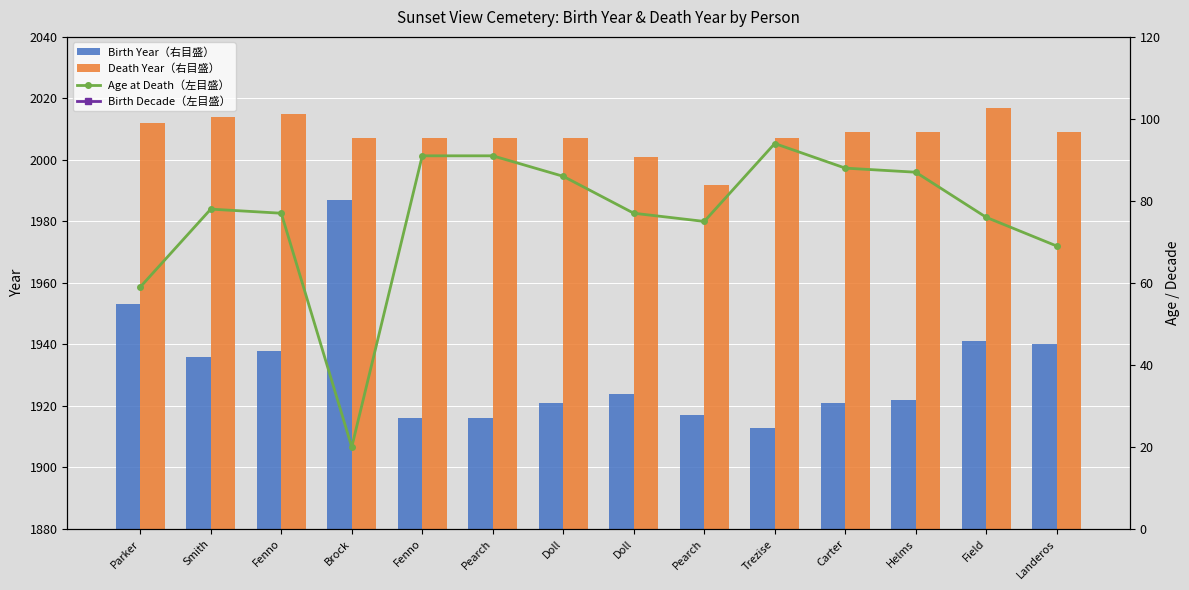

Reading left to right, what are all the values shown in this chart?

Birth Year（右目盛）: 1953	1936	1938	1987	1916	1916	1921	1924	1917	1913	1921	1922	1941	1940
Death Year（右目盛）: 2012	2014	2015	2007	2007	2007	2007	2001	1992	2007	2009	2009	2017	2009
Age at Death（左目盛）: 59	78	77	20	91	91	86	77	75	94	88	87	76	69
Birth Decade（左目盛）: 1950	1930	1930	1980	1910	1910	1920	1920	1910	1910	1920	1920	1940	1940